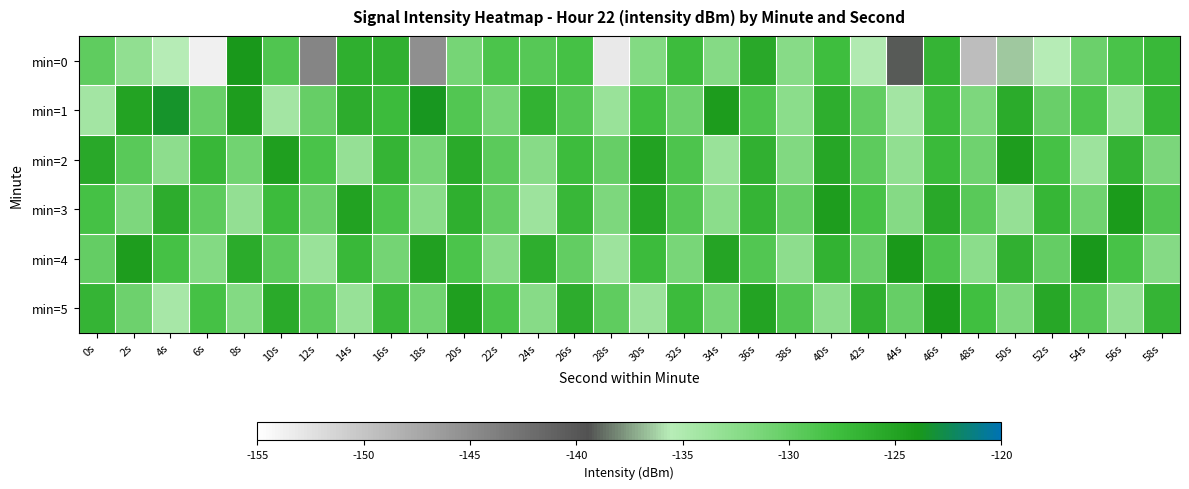

At which category does the chart reach its minimum across all series?

6s